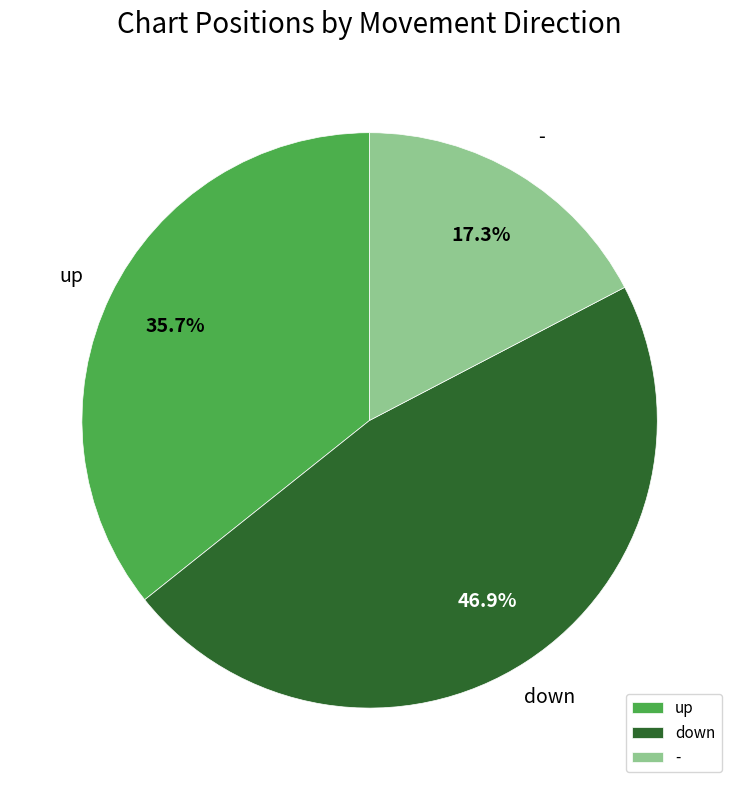

To the nearest percent, what is the difference between the - and up slice percentages?

18%